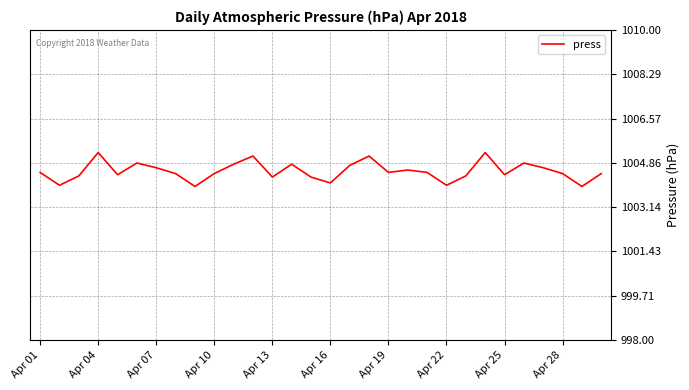

Between Apr 16 and Apr 10, which is larger?

Apr 10